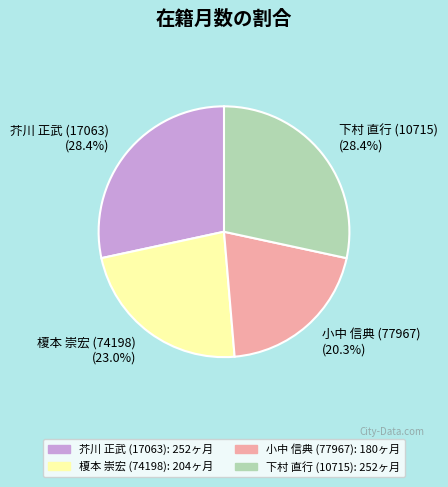

Approximately how many times larger is the value at 小中 信典 (77967) (20.3%) compared to 芥川 正武 (17063) (28.4%)?

0.7